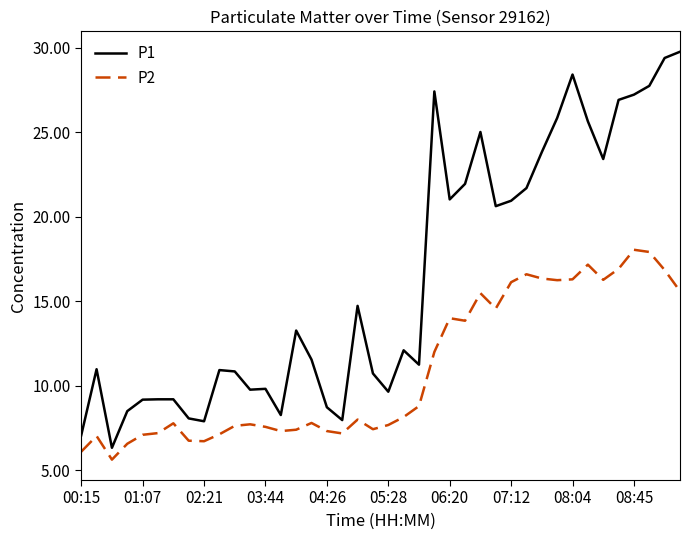

What is the minimum value for P2?

5.6